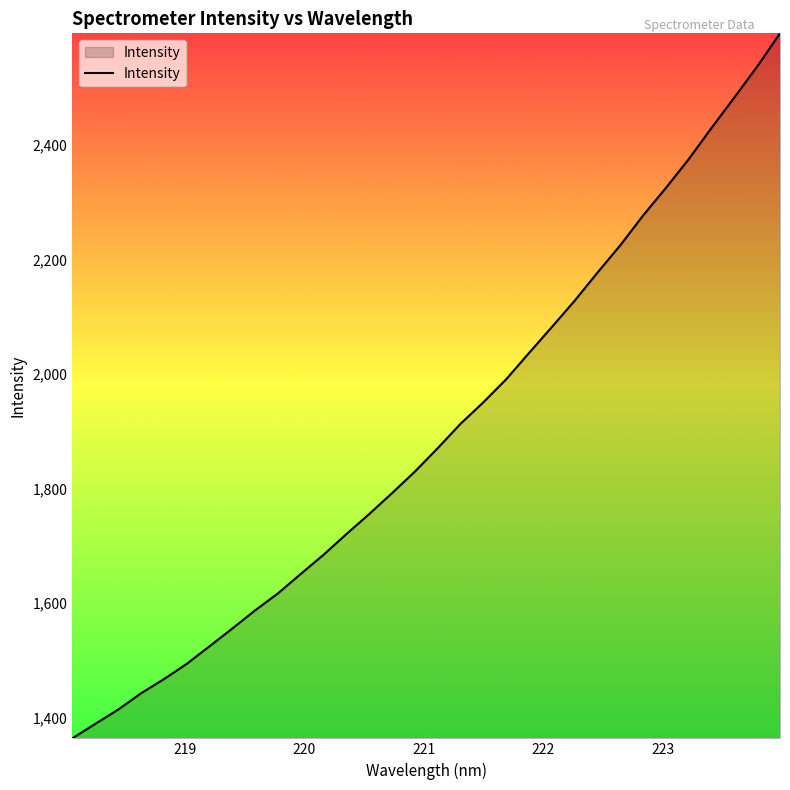

What is the difference between the maximum and minimum values?

1230.4